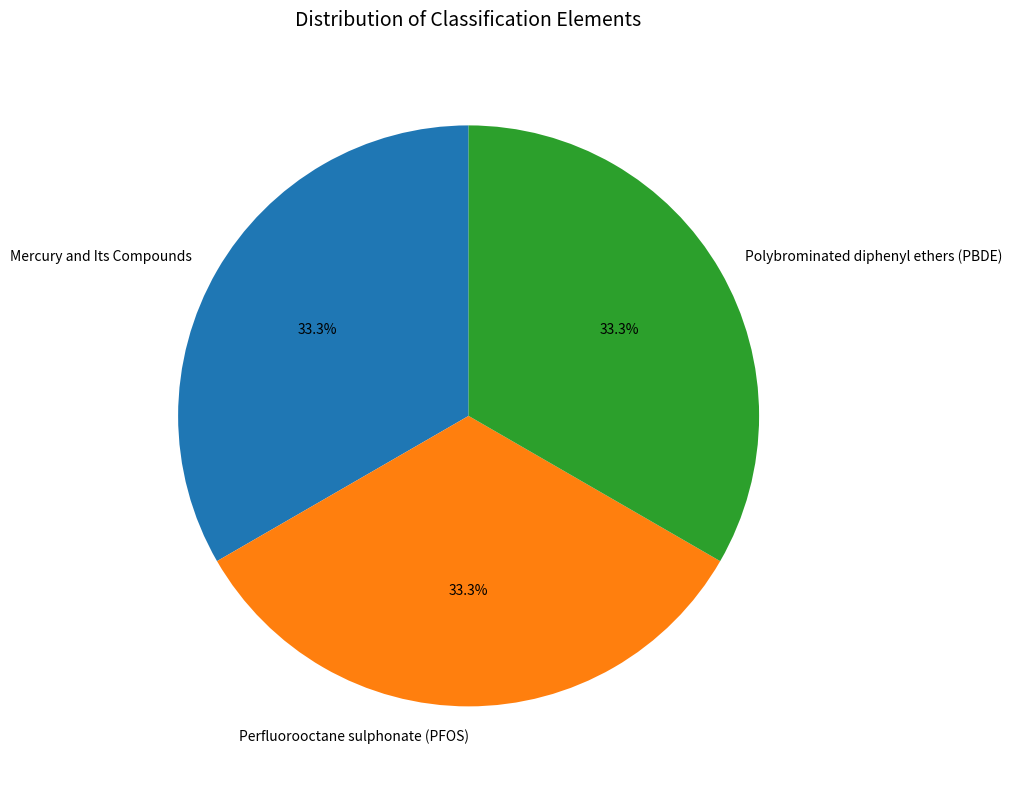

Is there a majority slice in this chart?

No